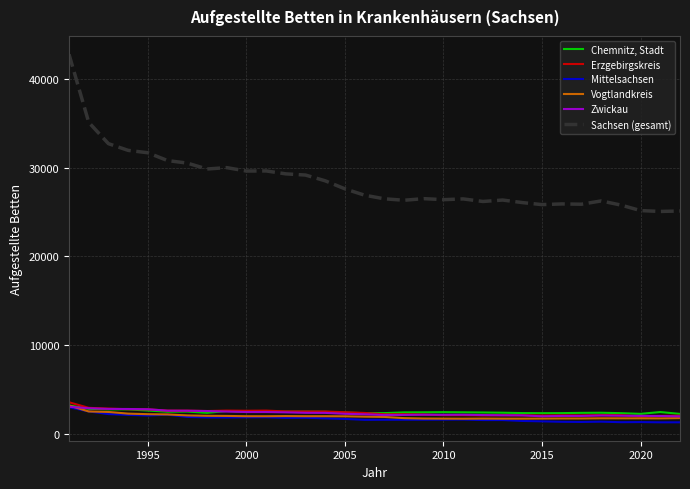

What is the maximum value for Sachsen (gesamt)?

42761